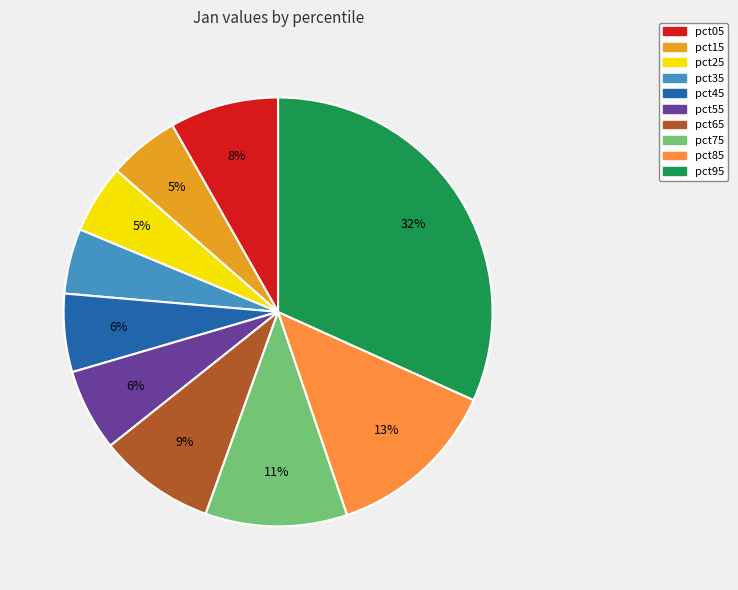

Does pct75 account for over 50% of the chart?

No